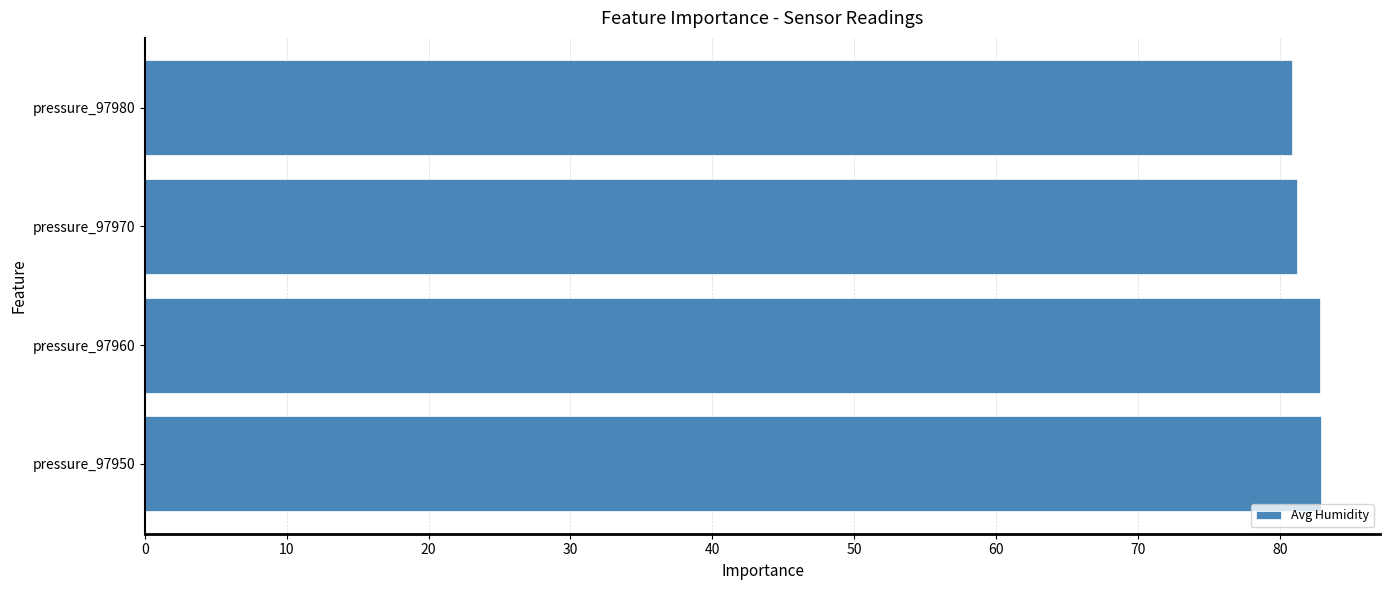

Approximately how many times larger is the value at pressure_97980 compared to pressure_97970?

1.0